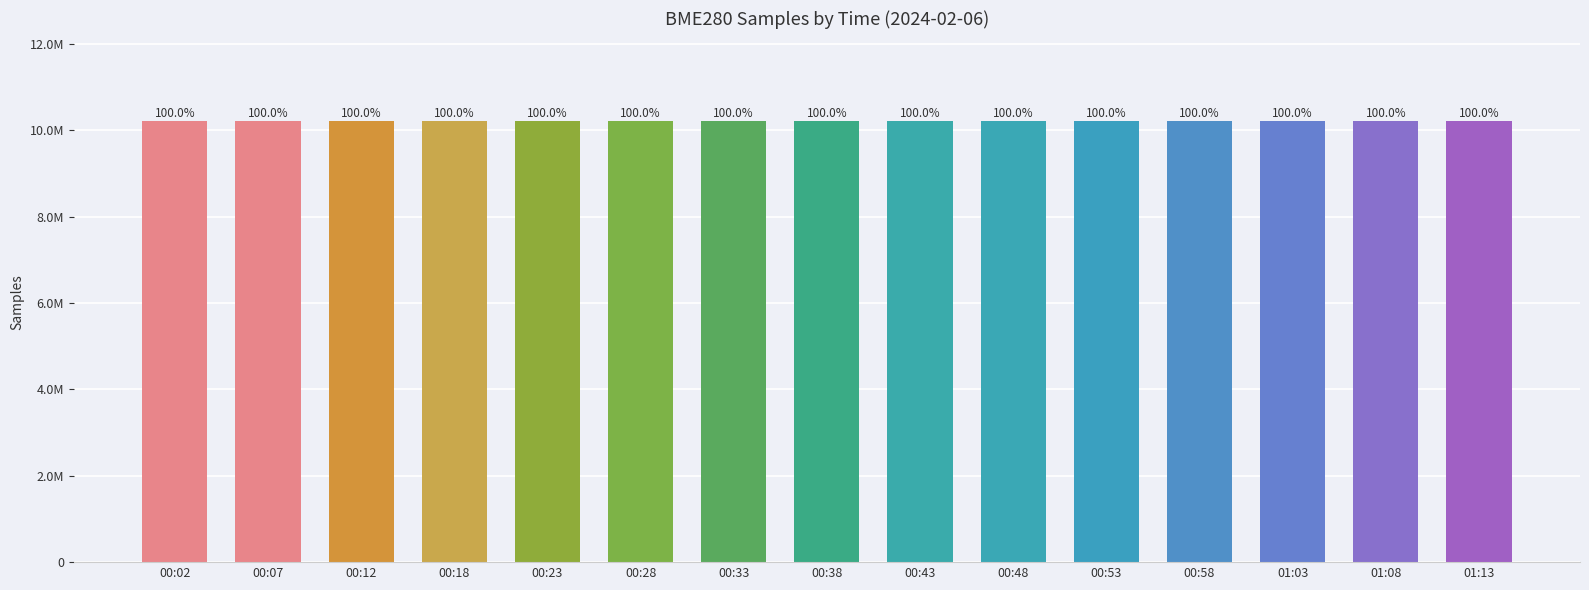

Does the chart contain any negative values?

No